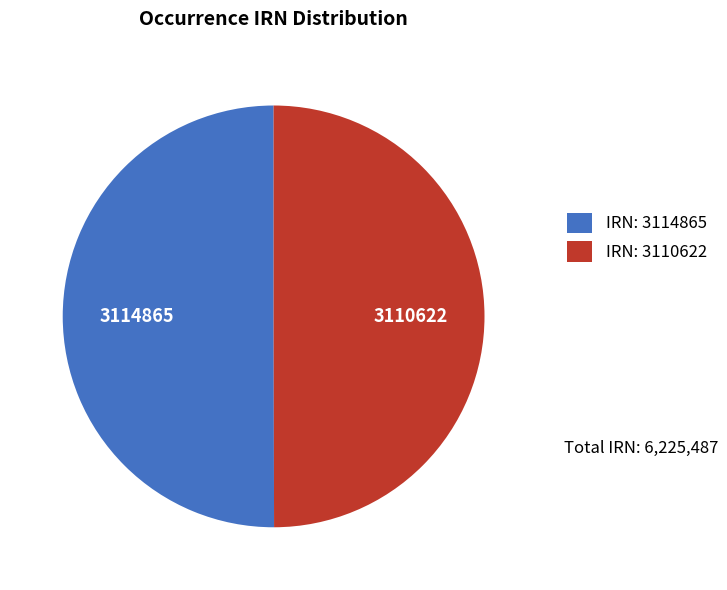

Is the sum of IRN: 3110622 and IRN: 3114865 greater than half?

Yes